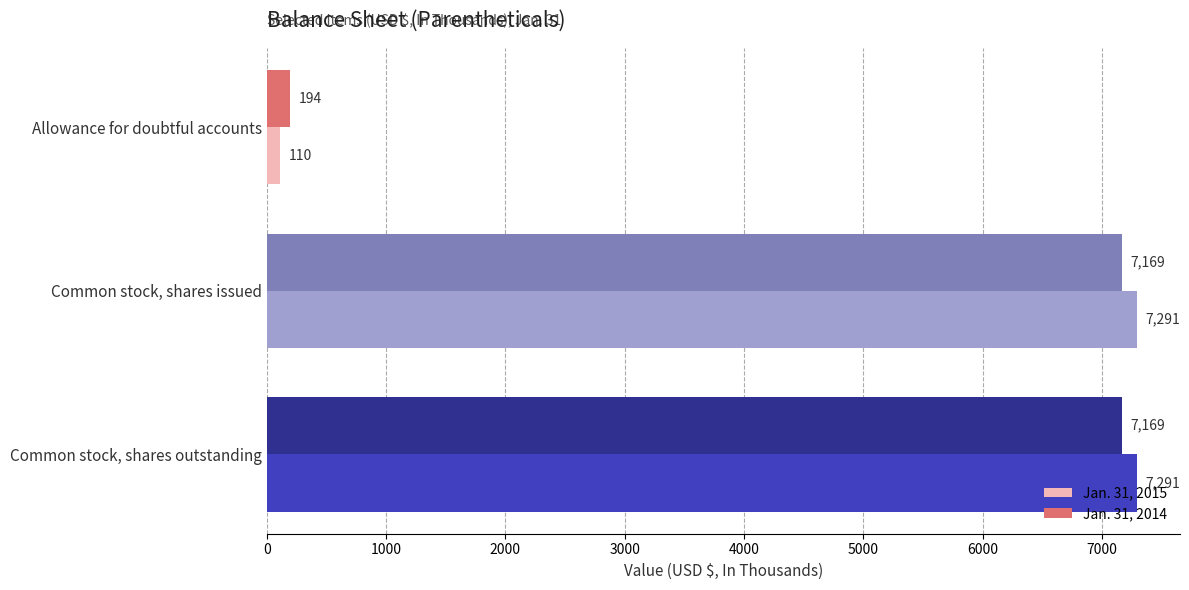

True or false: Jan. 31, 2014 has a value of 194 at Allowance for doubtful accounts.

True